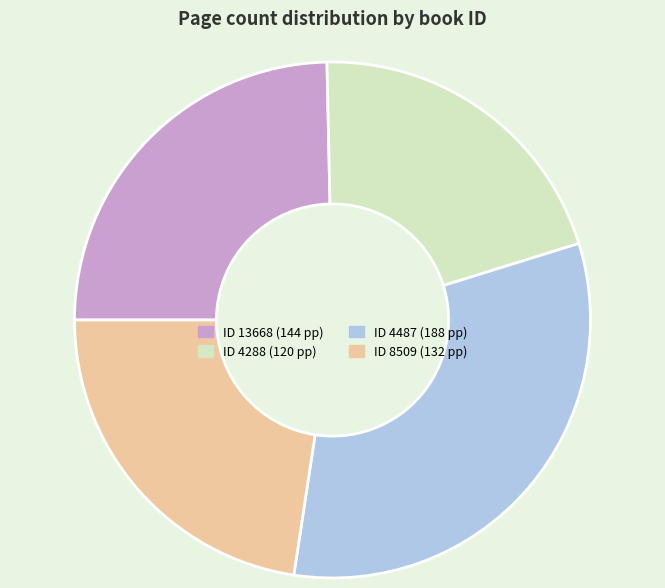

Is there a majority slice in this chart?

No